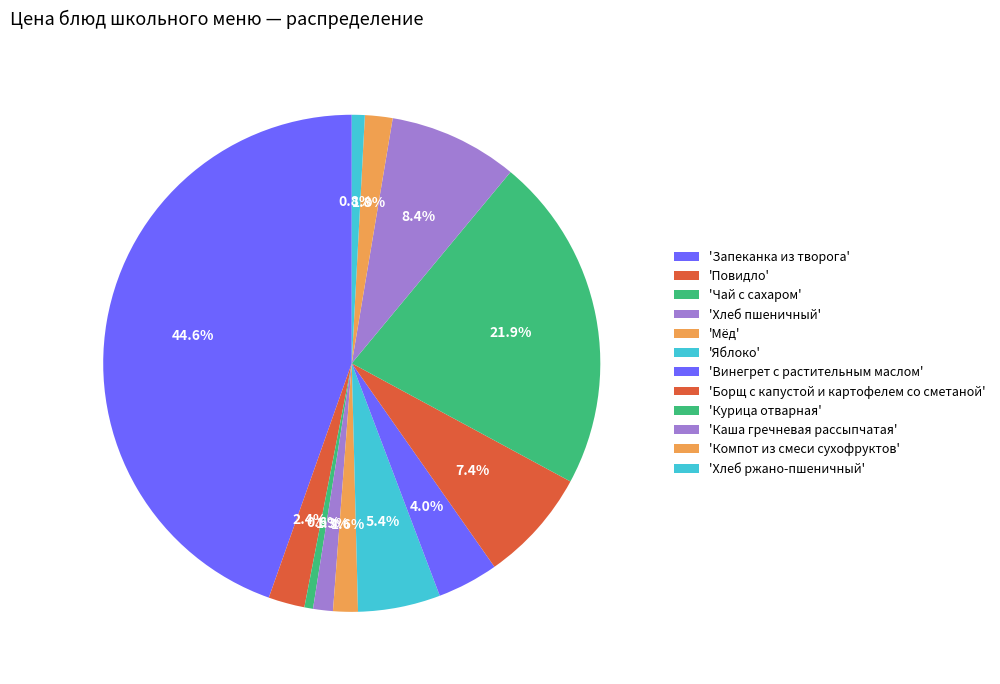

Rank the categories by value from highest to lowest.

Запеканка из творога, Курица отварная, Каша гречневая рассыпчатая, Борщ с капустой и картофелем со сметаной, Яблоко, Винегрет с растительным маслом, Повидло, Компот из смеси сухофруктов, Мёд, Хлеб пшеничный, Хлеб ржано-пшеничный, Чай с сахаром